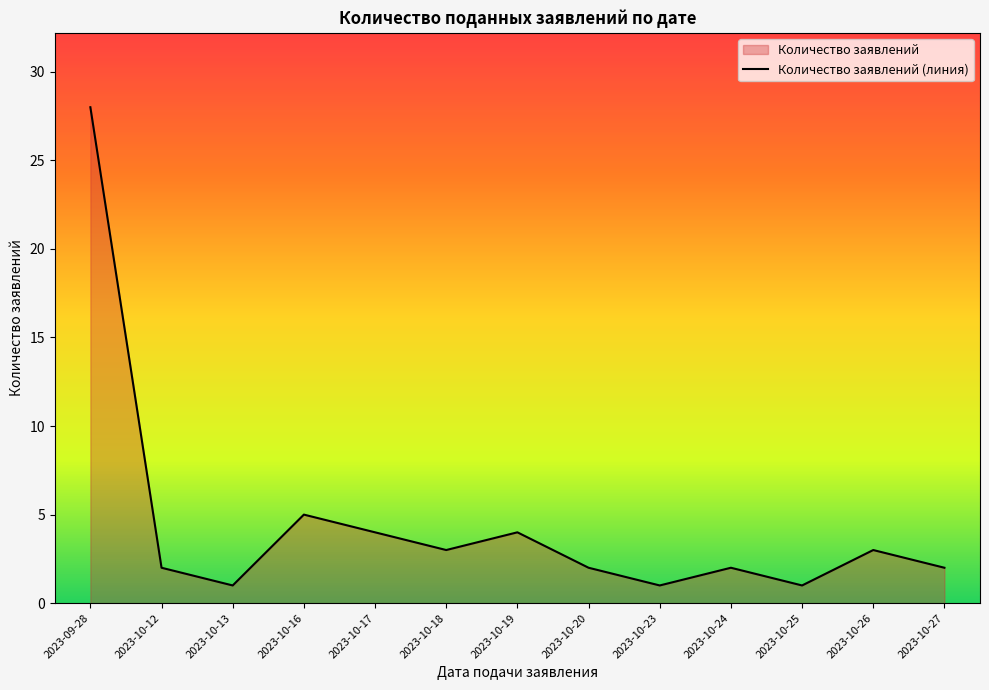

Does the chart have visible grid lines?

No